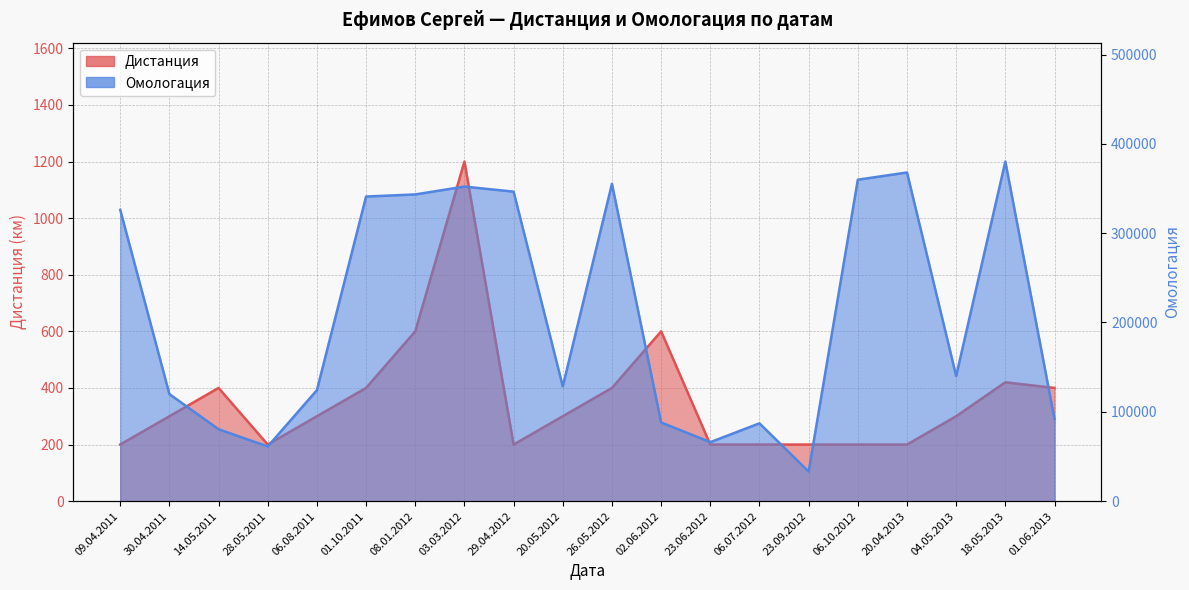

Where is Омологация nearest to the value 206618?

04.05.2013